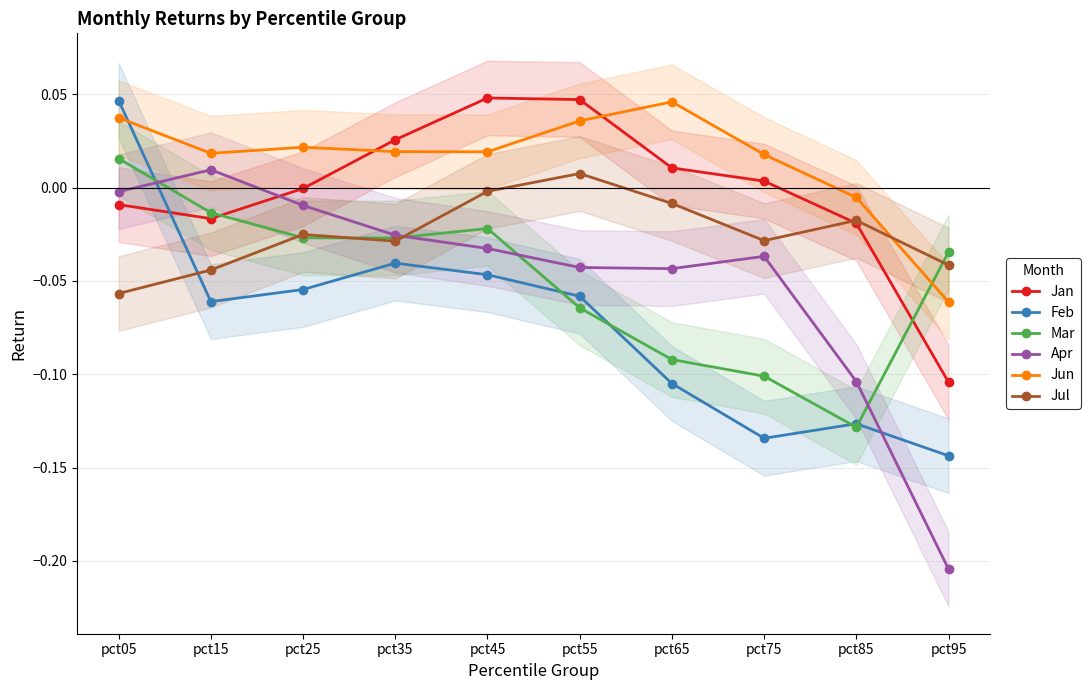

At which category is the sum across all series the highest?

pct05